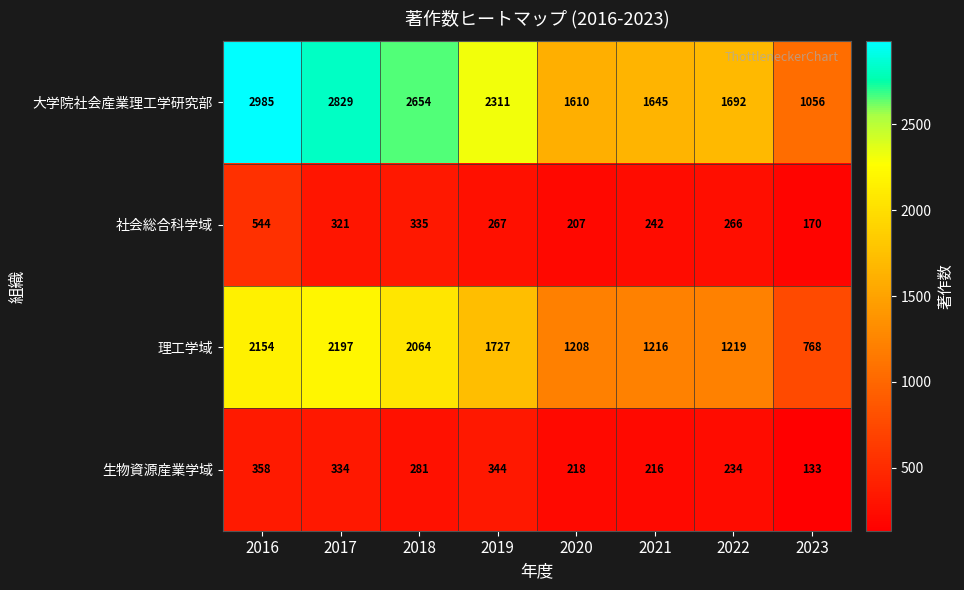

What is the maximum value shown in the chart?

2985